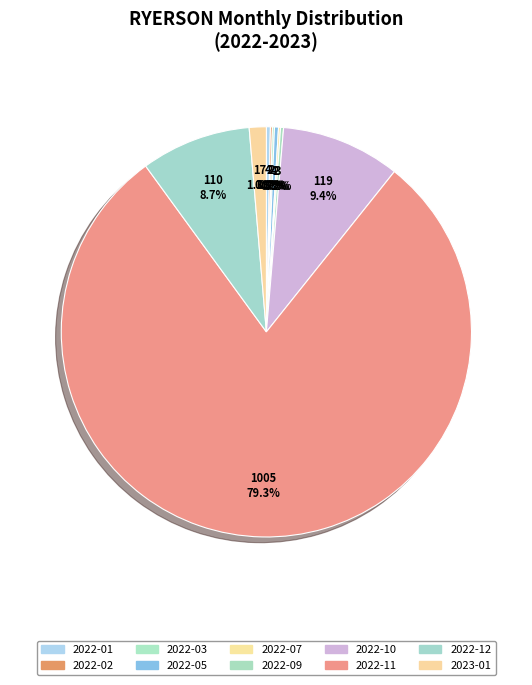

Which category has the smallest portion of the pie?

2022-02